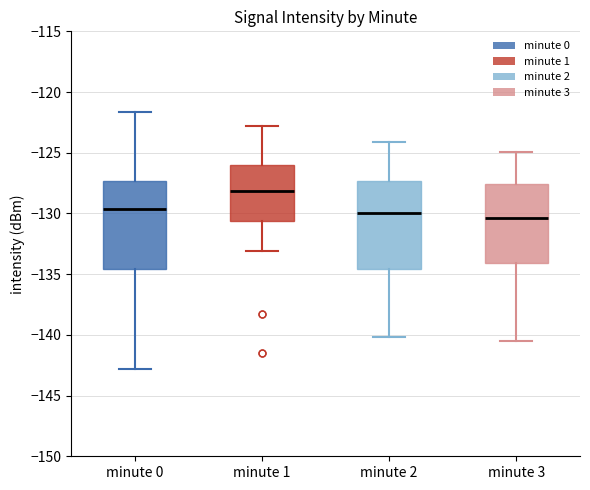

Reading left to right, read every box against the y-axis: the position of its median line, the range the box covers, and the ends of its whiskers. The values are not printed on the chart, so give them approximately, as read against the axis.

minute 0: median -129.5, box -134.5 to -127.5, whiskers -143.0 to -121.5
minute 1: median -128.0, box -130.5 to -126.0, whiskers -133.0 to -123.0
minute 2: median -130.0, box -134.5 to -127.5, whiskers -140.0 to -124.0
minute 3: median -130.5, box -134.0 to -127.5, whiskers -140.5 to -125.0